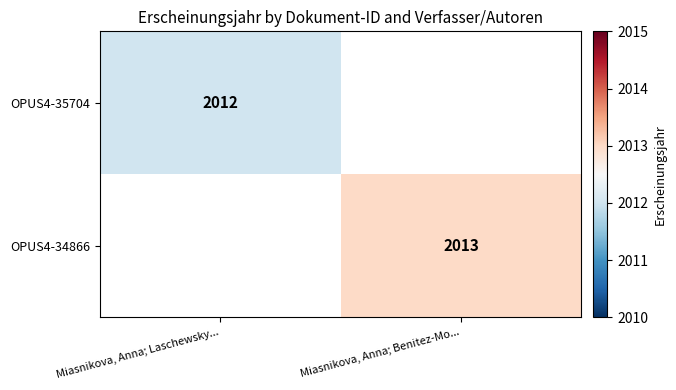

The OPUS4-35704 series shows 2012 at Miasnikova, Anna; Laschewsky.... True or false?

True